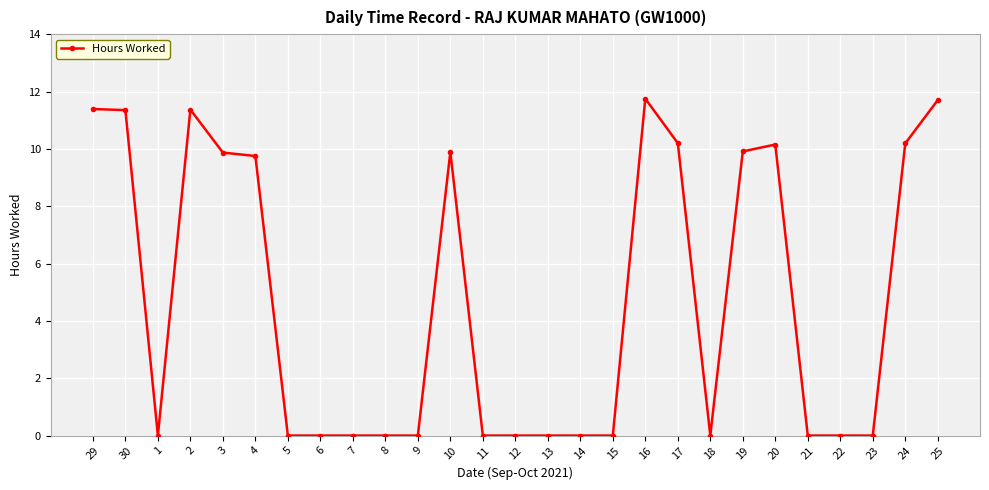

What is the value of the 27th point from the left?

11.7